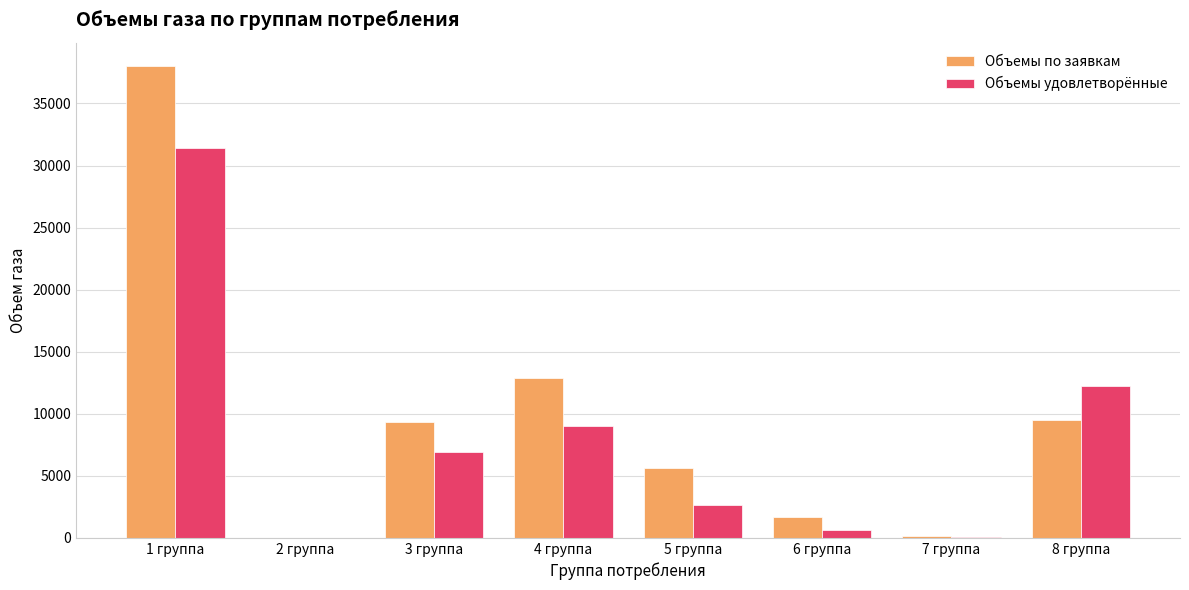

The value of Объемы удовлетворённые at 8 группа is 12220.7. True or false?

True